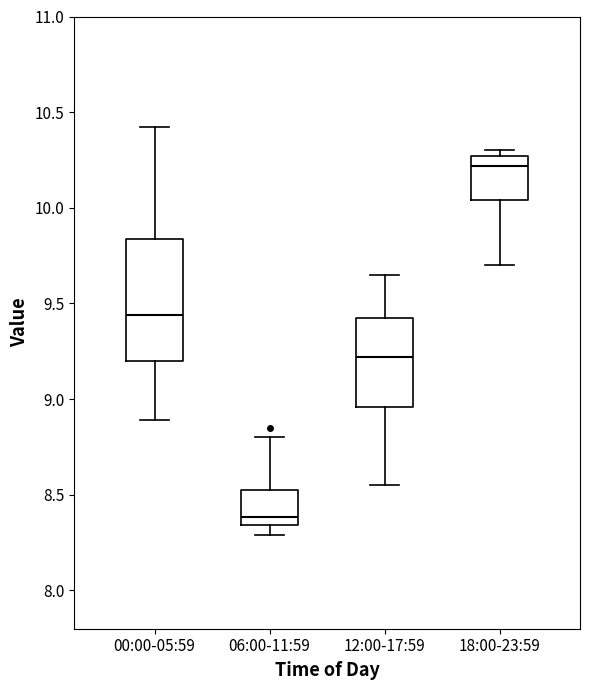

Comparing the boxes themselves (not the whiskers), which one is the tallest?

00:00-05:59